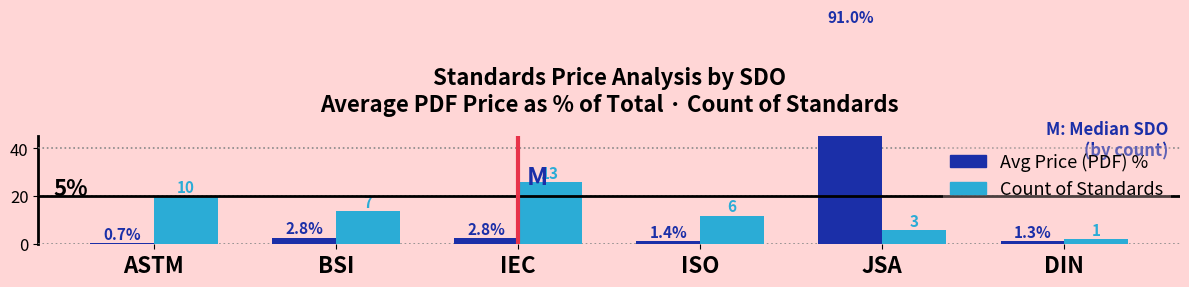

The value of Count × 2 at DIN is 2.0. True or false?

True